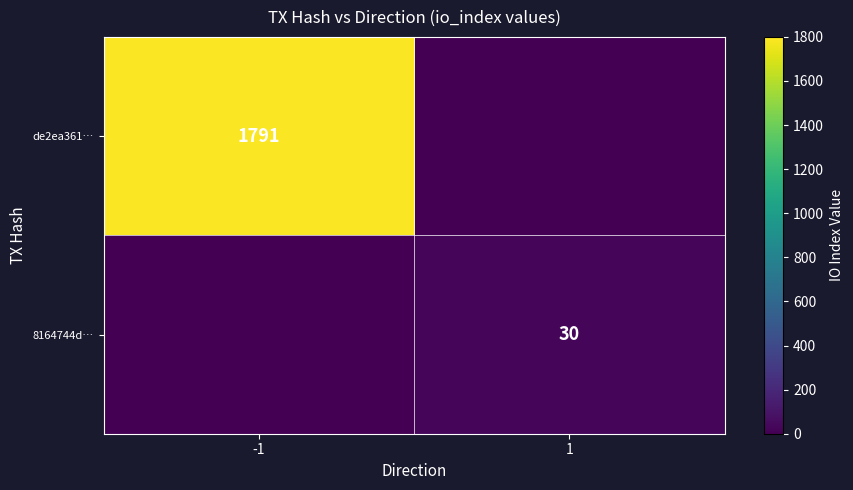

The 8164744d… series shows 30 at 1. True or false?

True